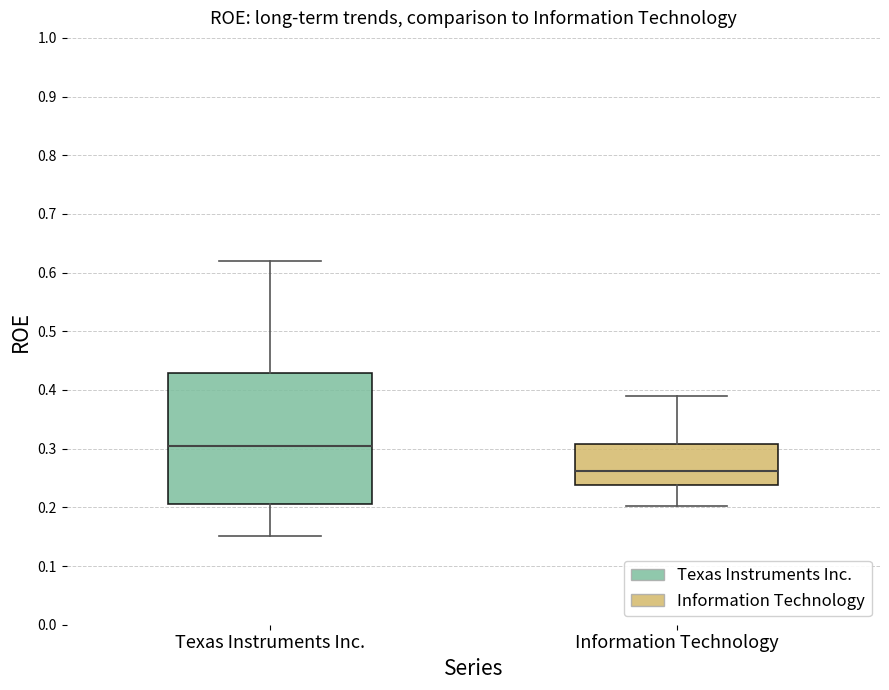

Which box's median line is the highest?

Texas Instruments Inc.